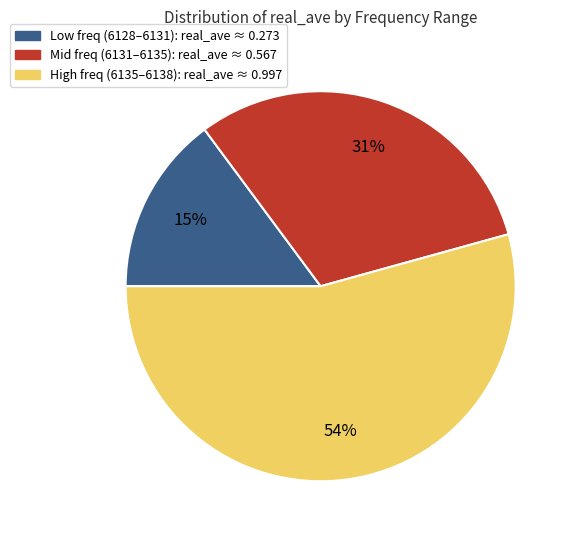

Is there any slice that represents more than half of the pie?

Yes